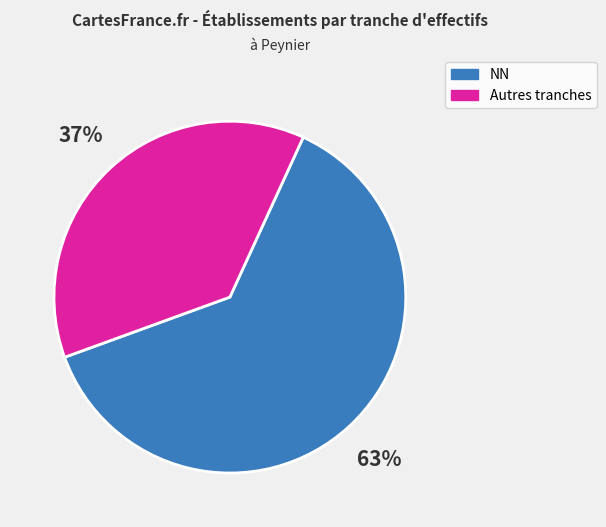

Is there a majority slice in this chart?

Yes